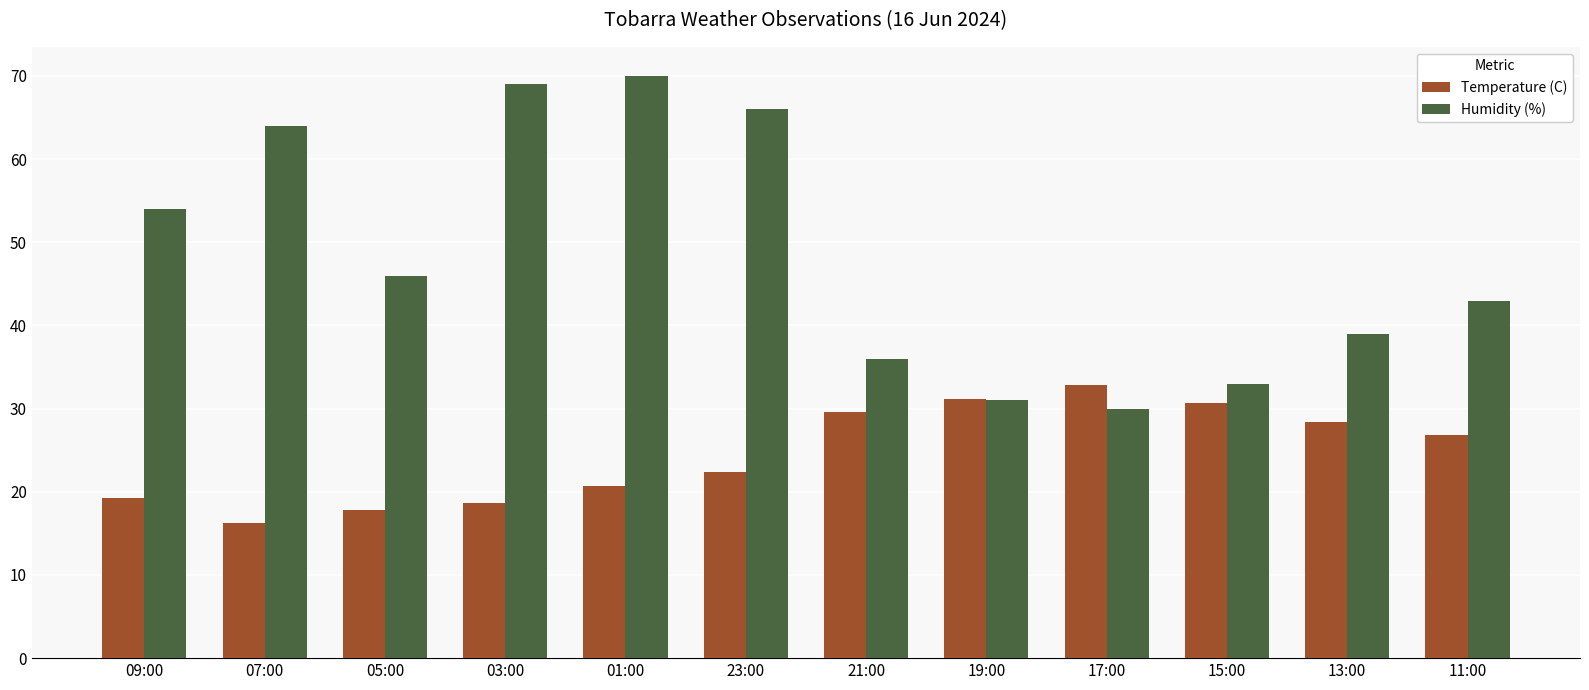

Is it true that Temperature (C) equals 29.6 at 21:00?

True